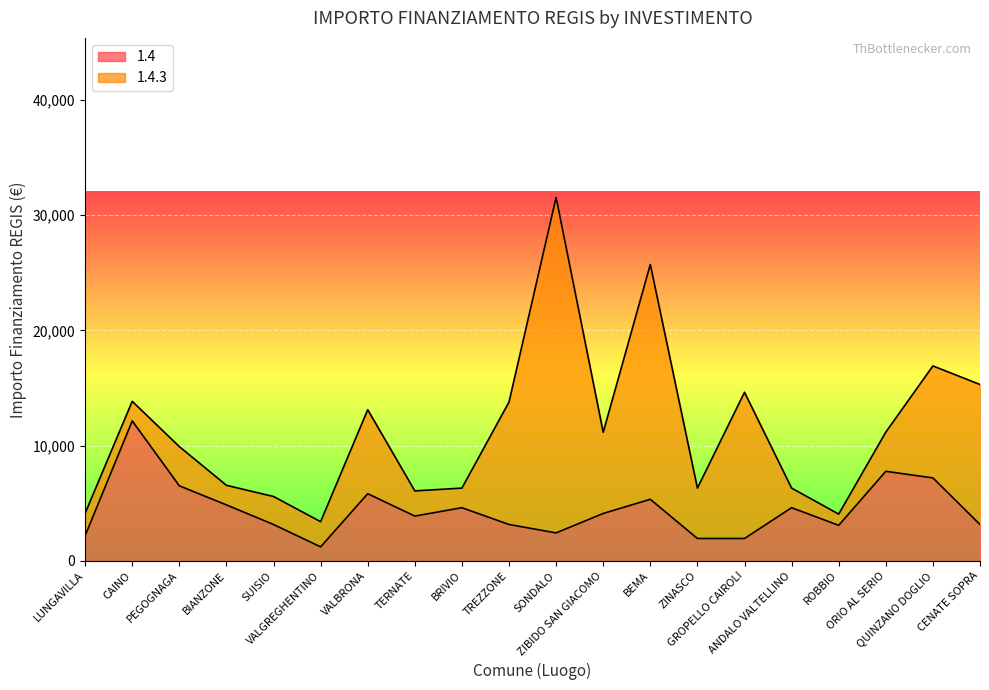

Is it true that the value at BRIVIO is 4617?

True